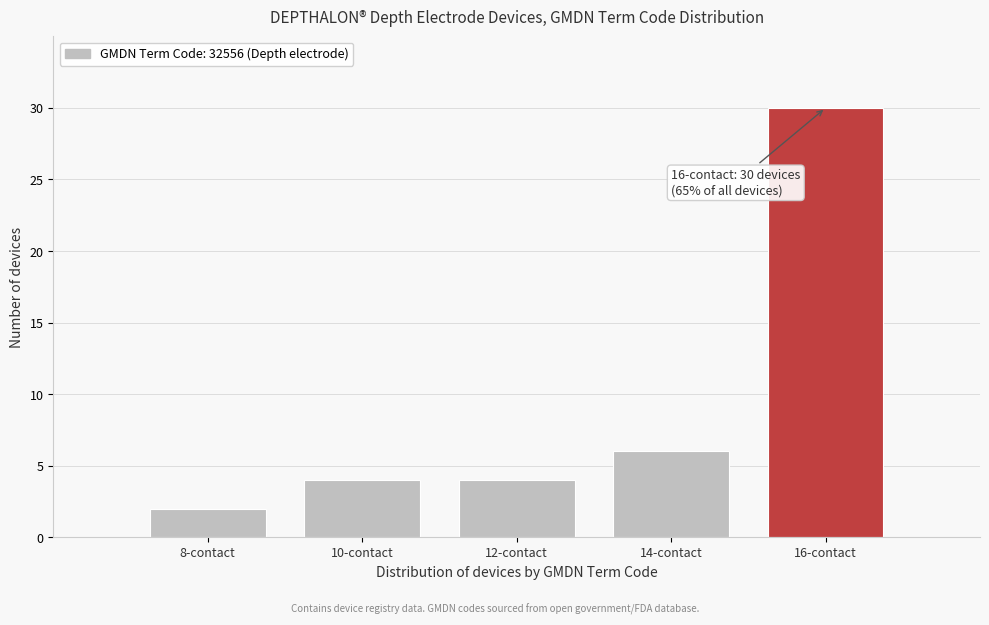

Reading left to right, transcribe all the data shown in this chart.

2	4	4	6	30